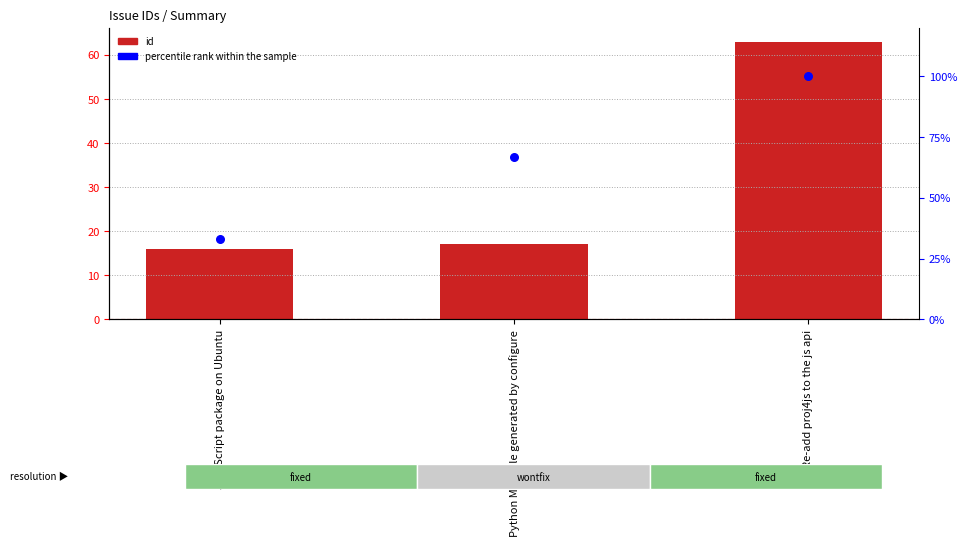

Is the value of id at Re-add proj4js to the js api greater than the value of percentile rank within the sample at JavaScript package on Ubuntu?

Yes